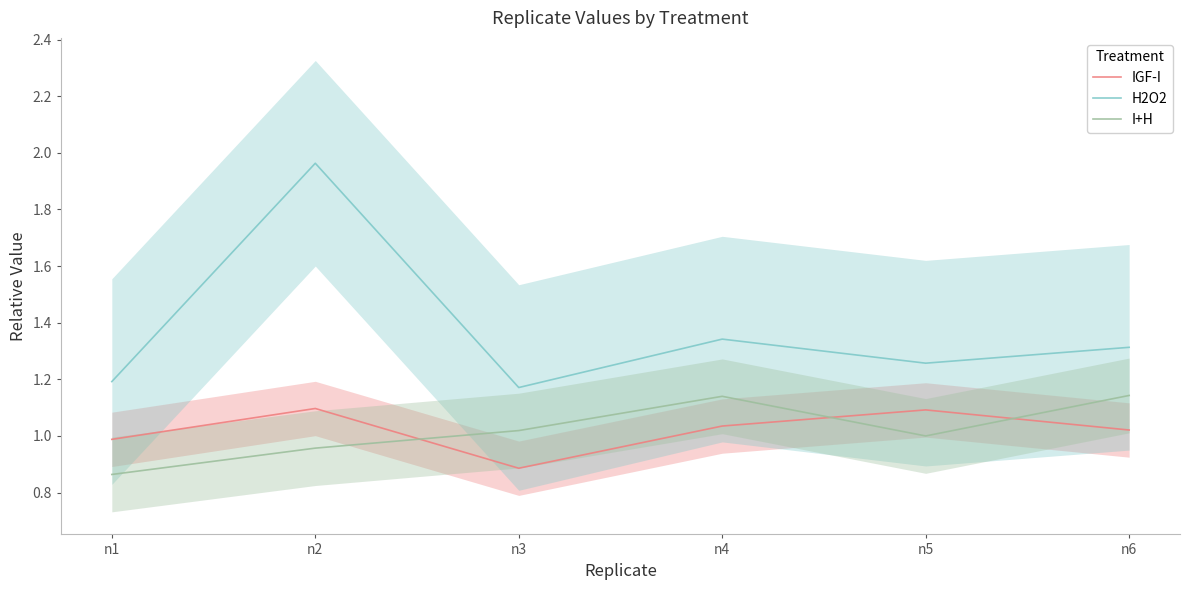

What are all the series names shown in the legend?

IGF-I, H2O2, I+H